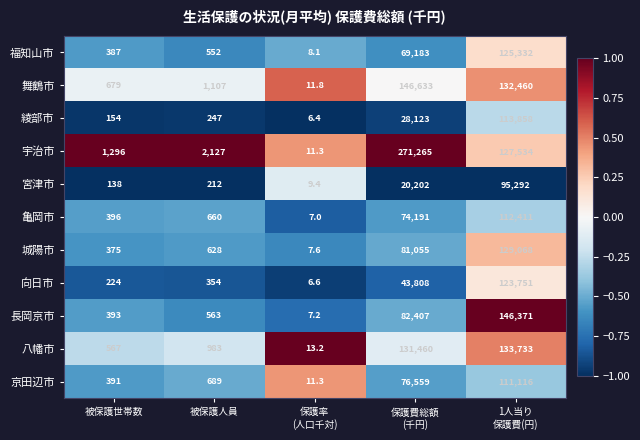

Rank the series at 被保護世帯数 from lowest to highest value.

宮津市, 綾部市, 向日市, 城陽市, 福知山市, 京田辺市, 長岡京市, 亀岡市, 八幡市, 舞鶴市, 宇治市